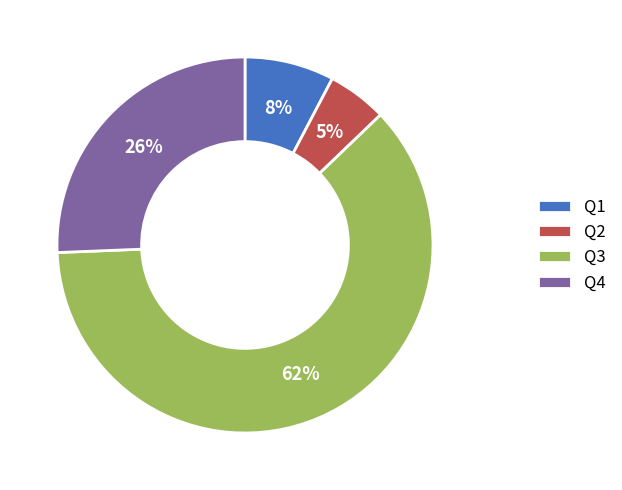

Rank the categories by value from lowest to highest.

Q2, Q1, Q4, Q3